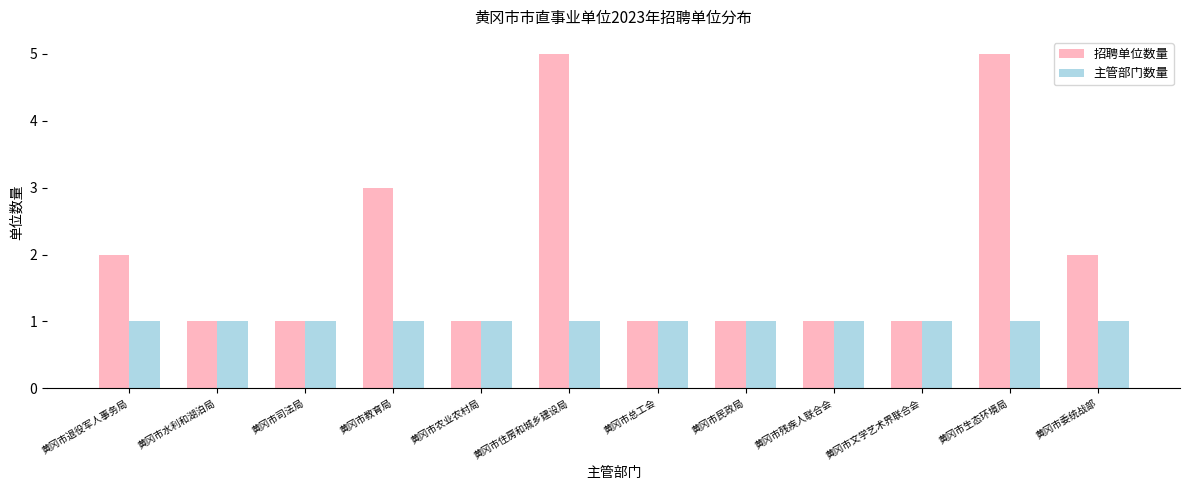

Reading left to right, list all the values displayed in this chart.

招聘单位数量: 黄冈市退役军人事务局=2	黄冈市水利和湖泊局=1	黄冈市司法局=1	黄冈市教育局=3	黄冈市农业农村局=1	黄冈市住房和城乡建设局=5	黄冈市总工会=1	黄冈市民政局=1	黄冈市残疾人联合会=1	黄冈市文学艺术界联合会=1	黄冈市生态环境局=5	黄冈市委统战部=2
主管部门数量: 黄冈市退役军人事务局=1	黄冈市水利和湖泊局=1	黄冈市司法局=1	黄冈市教育局=1	黄冈市农业农村局=1	黄冈市住房和城乡建设局=1	黄冈市总工会=1	黄冈市民政局=1	黄冈市残疾人联合会=1	黄冈市文学艺术界联合会=1	黄冈市生态环境局=1	黄冈市委统战部=1